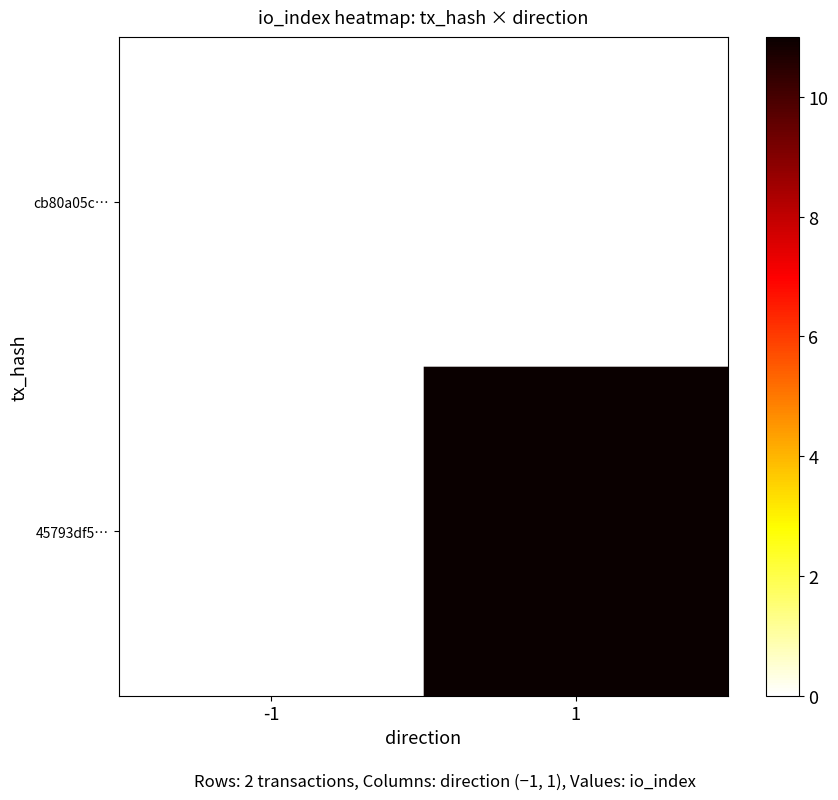

Reading right to left, transcribe all the data shown in this chart.

cb80a05c…: 1=0	-1=0
45793df5…: 1=11	-1=0